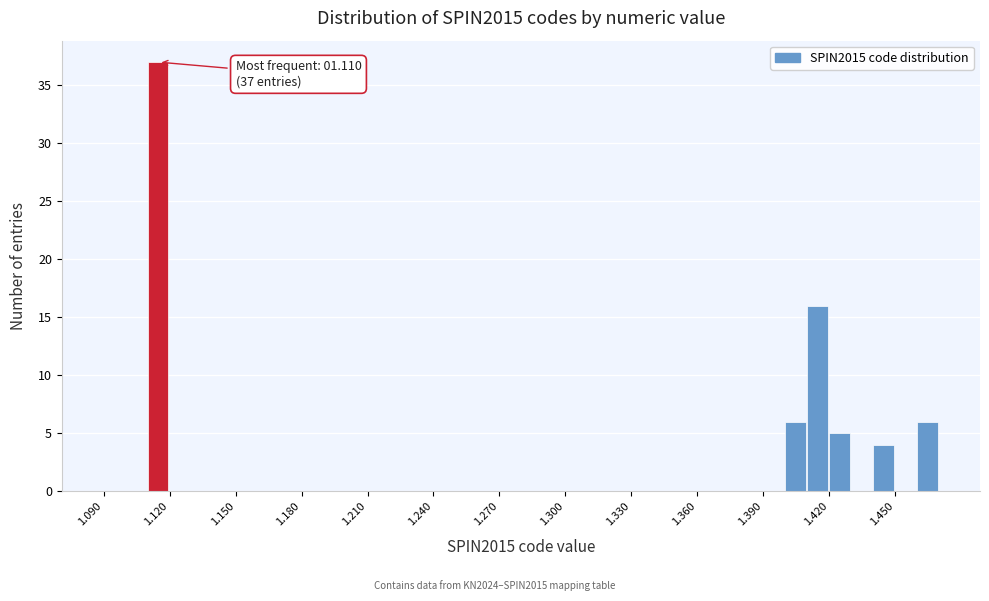

Around what value on the x-axis is the tallest bar? Give the approximate position of its centre, as read against the axis.

1.115